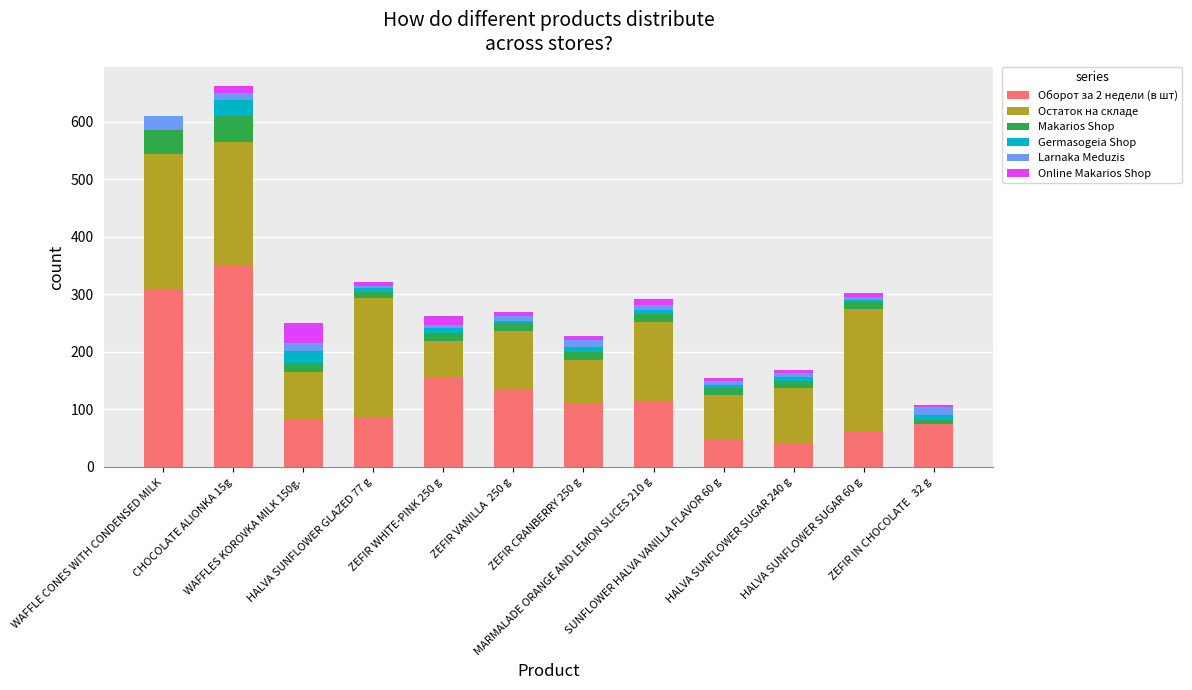

At ZEFIR VANILLA  250 g, list the series in order from largest to smallest.

Оборот за 2 недели (в шт), Остаток на складе, Makarios Shop, Larnaka Meduzis, Online Makarios Shop, Germasogeia Shop